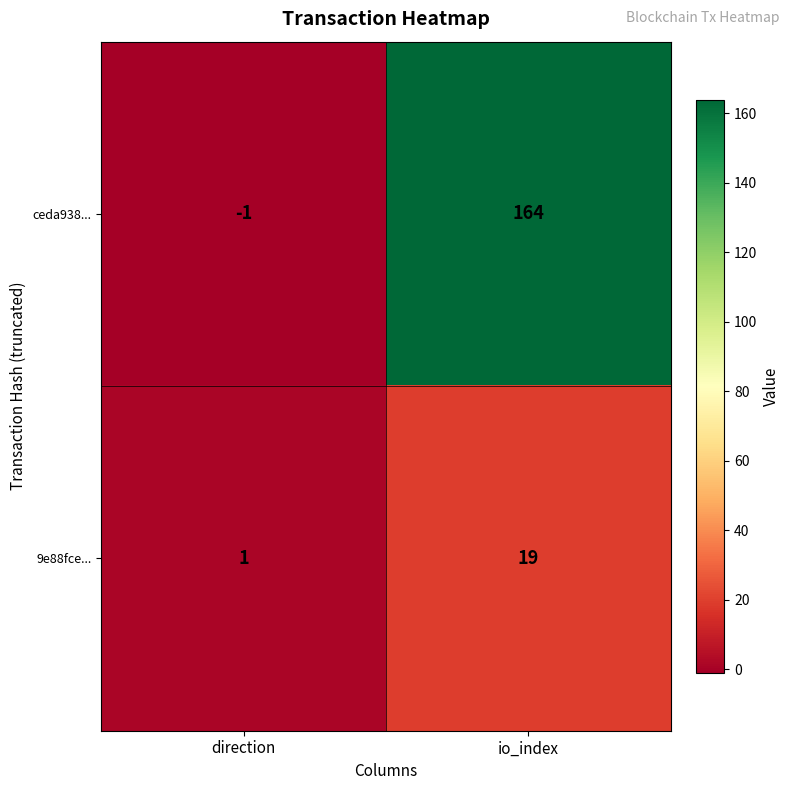

Read the 9e88fce... value at io_index.

19